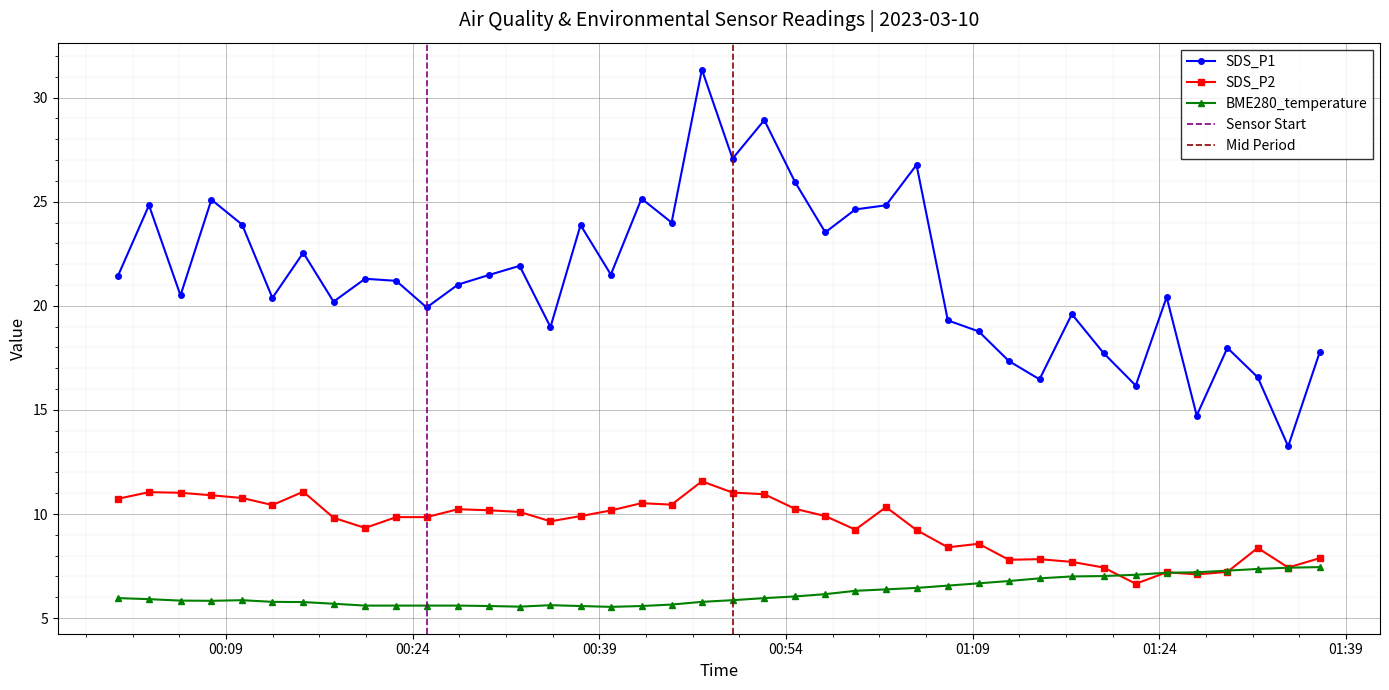

What is the highest value of the SDS_P1 series?

31.4